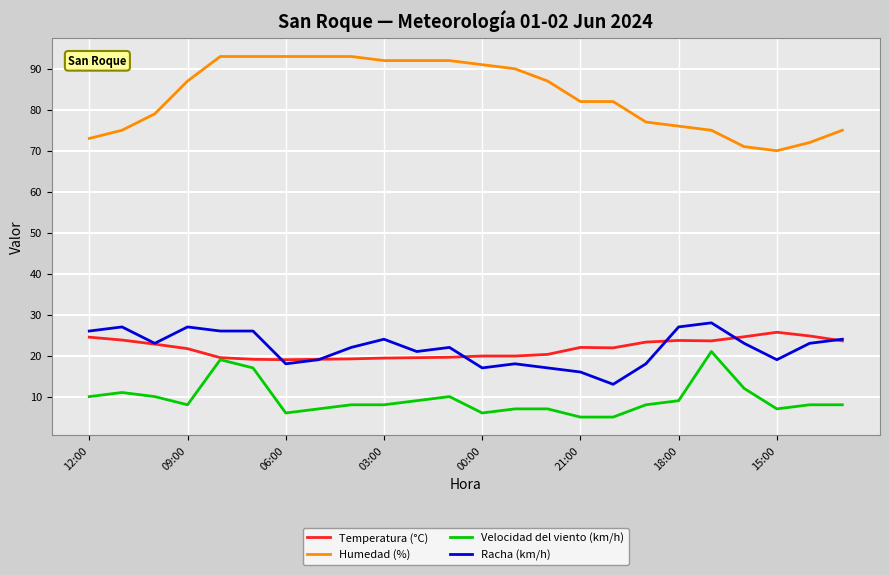

Which series has the widest spread of values?

Humedad (%)